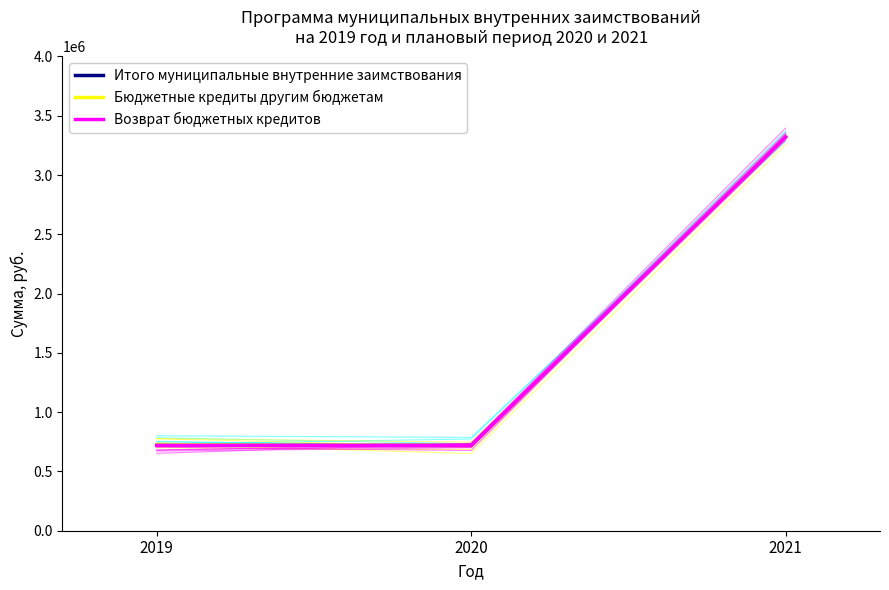

Which label corresponds to the largest value in the chart?

2021